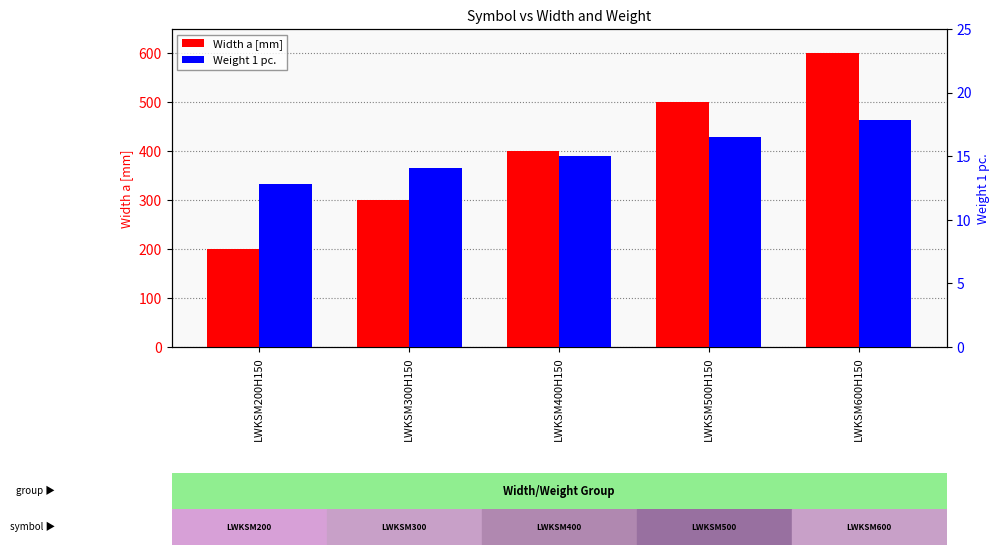

Reading left to right, transcribe all the data shown in this chart.

Width a [mm]: LWKSM200H150=200.0	LWKSM300H150=300.0	LWKSM400H150=400.0	LWKSM500H150=500.0	LWKSM600H150=600.0
Weight 1 pc.: LWKSM200H150=12.8	LWKSM300H150=14.0	LWKSM400H150=15.0	LWKSM500H150=16.5	LWKSM600H150=17.9